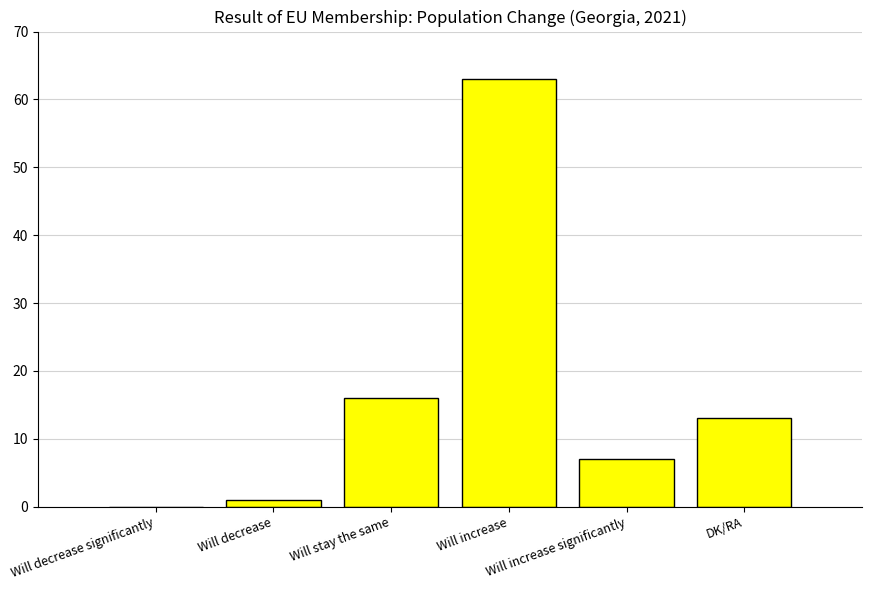

What is the change in value from Will decrease significantly to Will increase?

+63